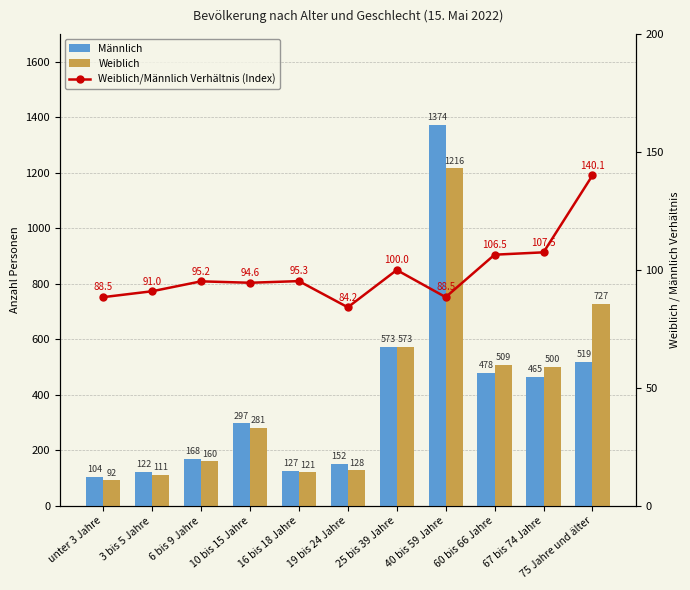

What is the total value across all series at 67 bis 74 Jahre?

1072.5